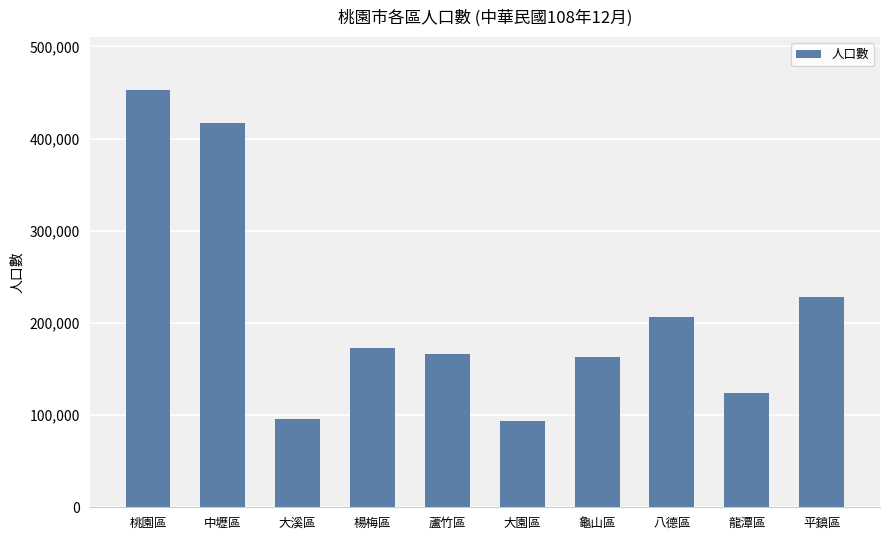

How many values are below 173049?

5